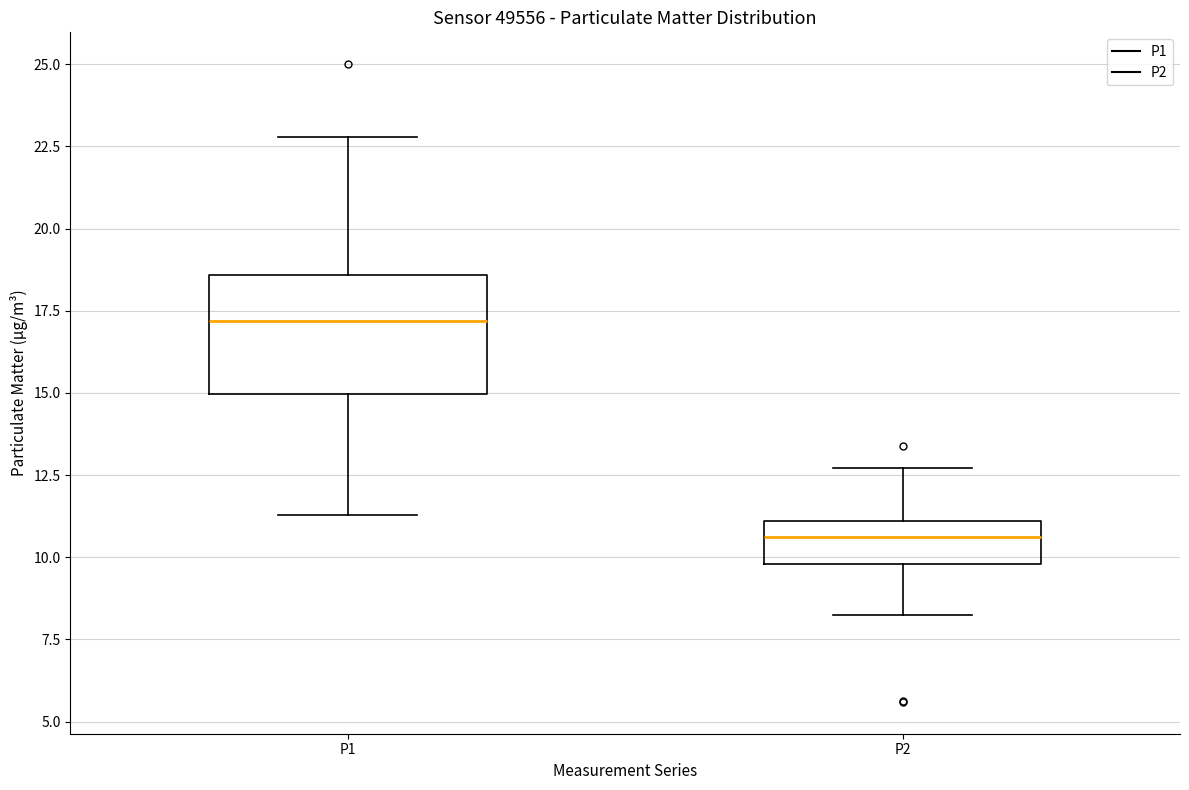

Which box has the lowest median line?

P2